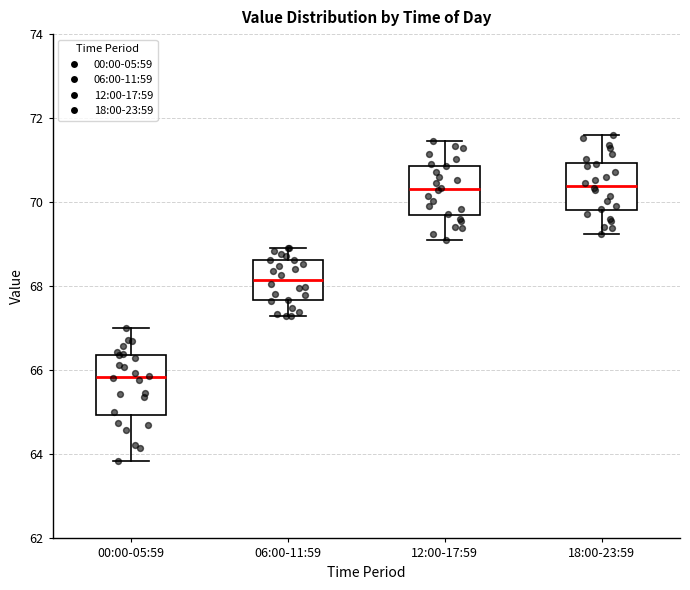

Which box's median line is the lowest?

00:00-05:59